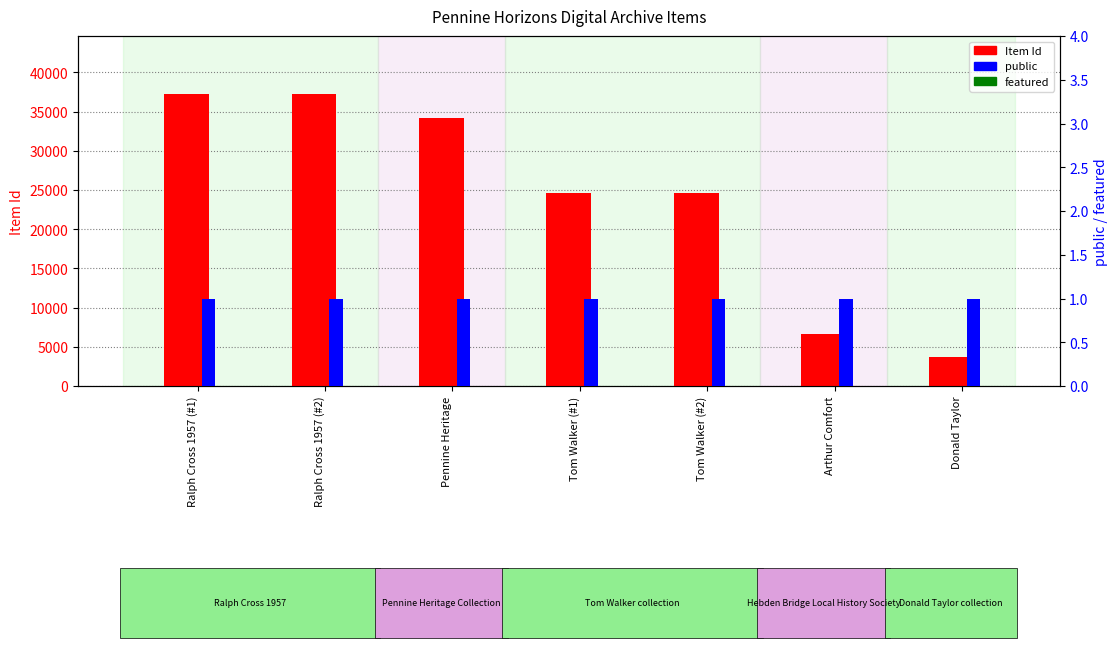

Which label corresponds to the smallest value in the chart?

Ralph Cross 1957 (#1)